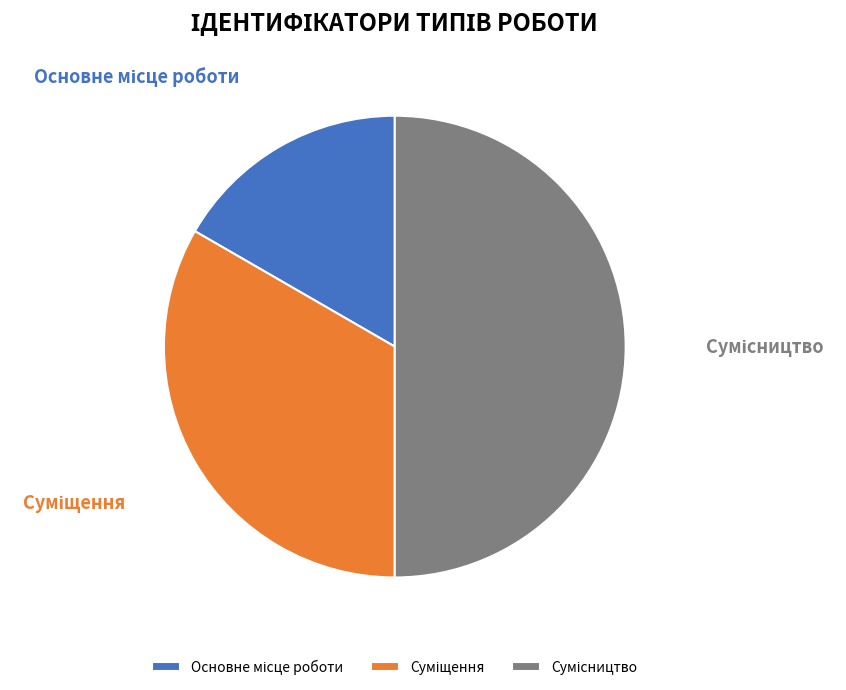

Which slice is the largest?

Сумісництво